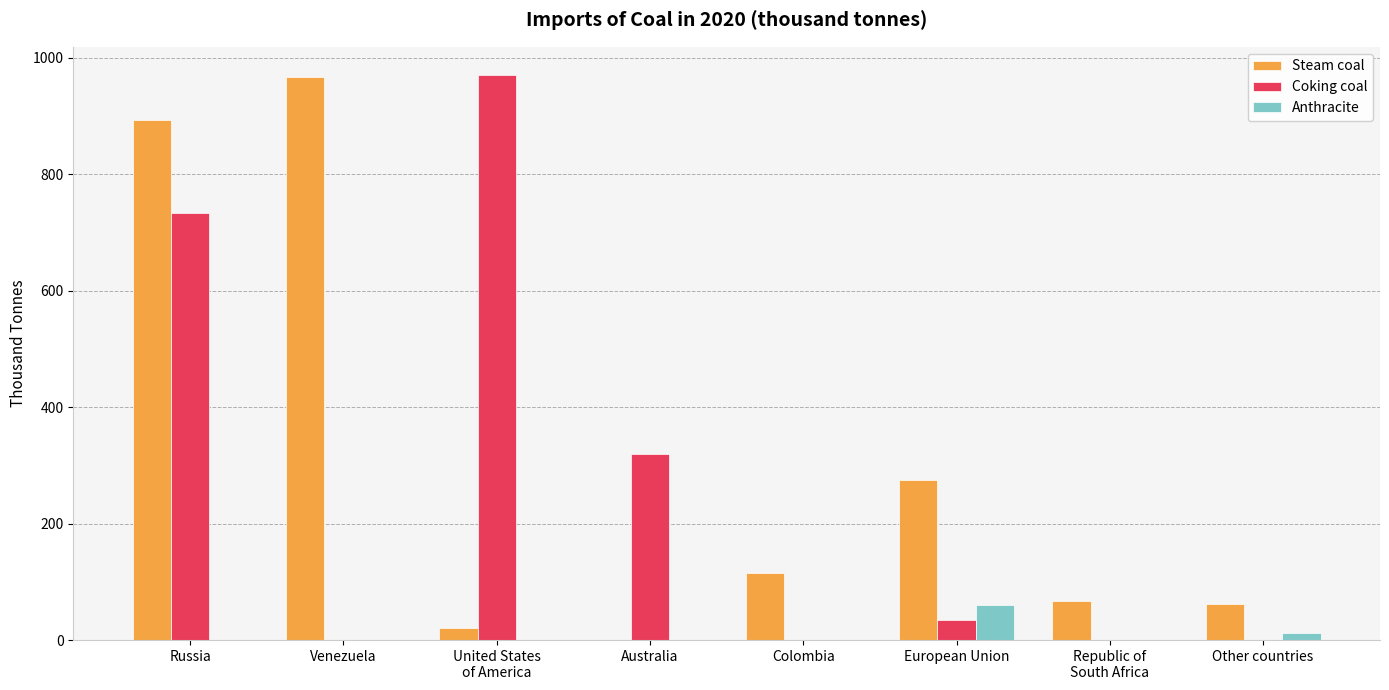

Where does the Steam coal series first go above 114?

Russia